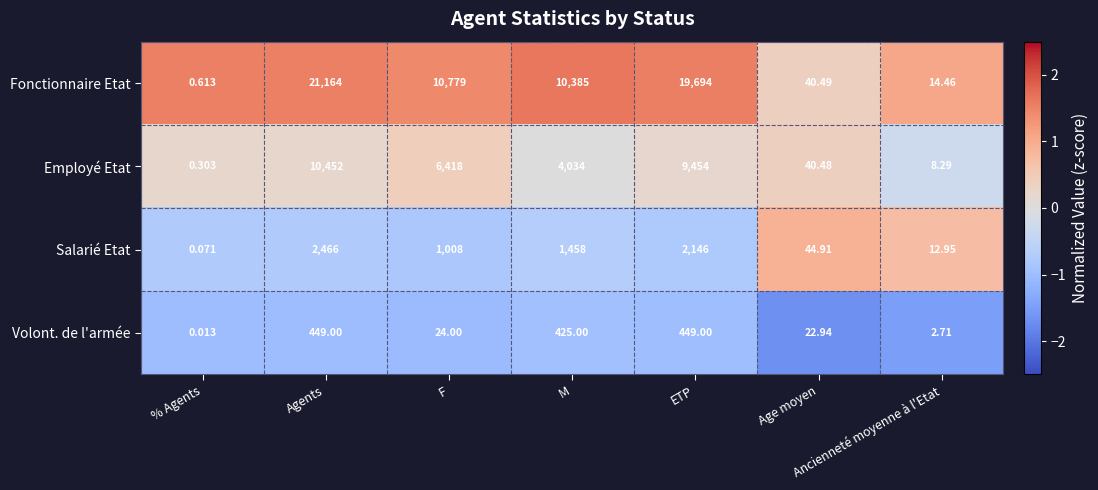

Which series has the widest spread of values?

Fonctionnaire Etat